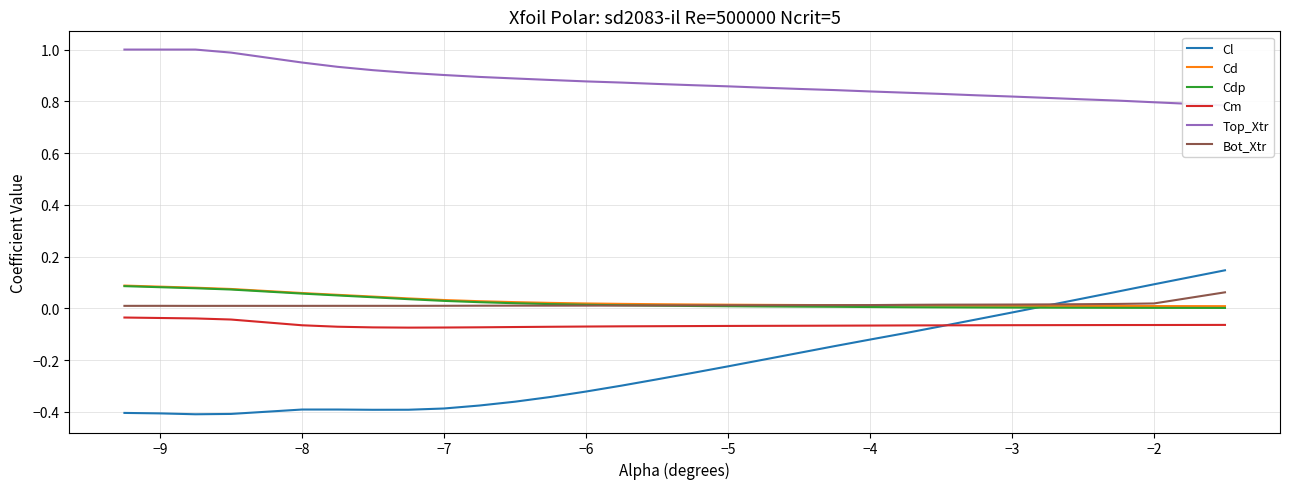

True or false: Cd and Cm intersect in this chart.

False